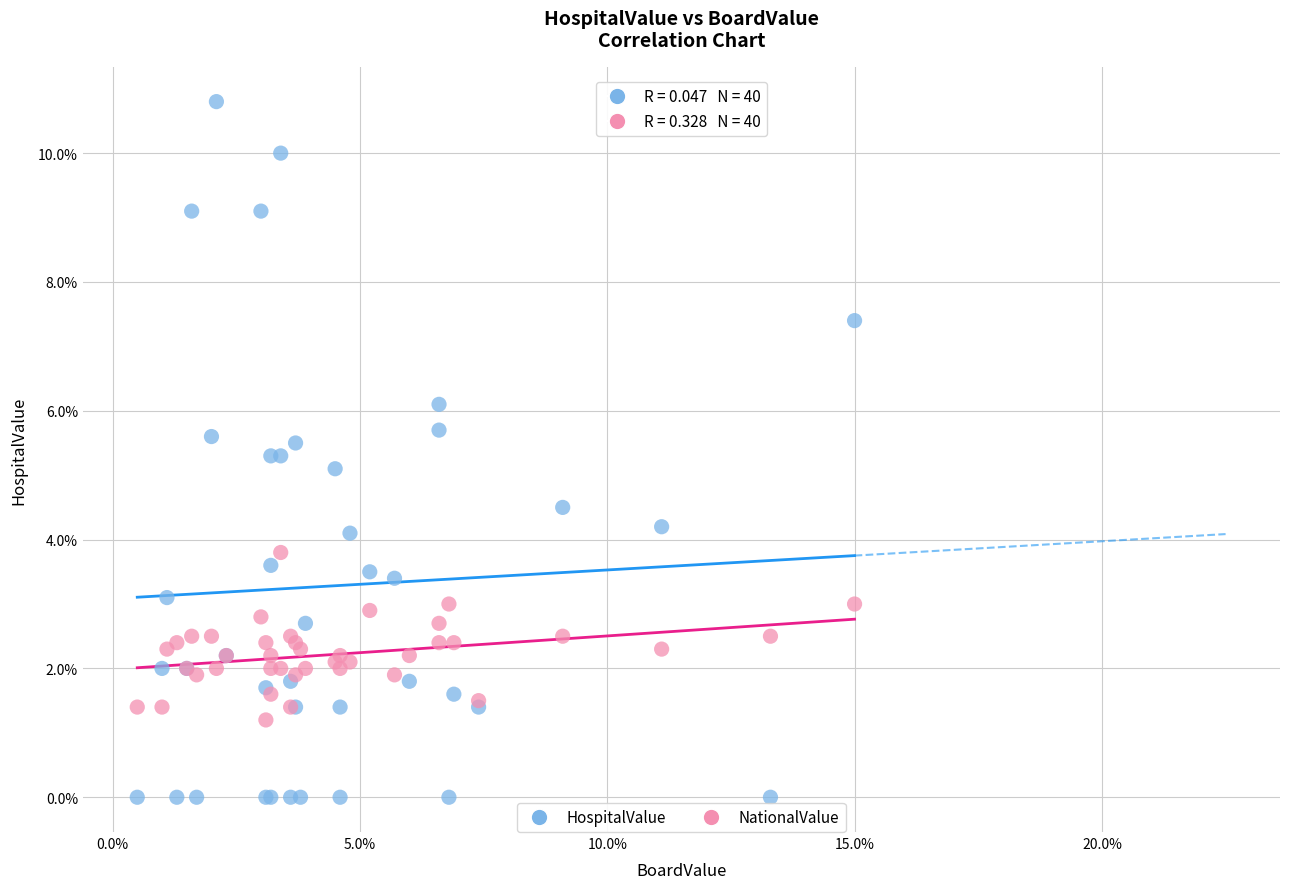

Which series has the widest spread of Y values?

HospitalValue